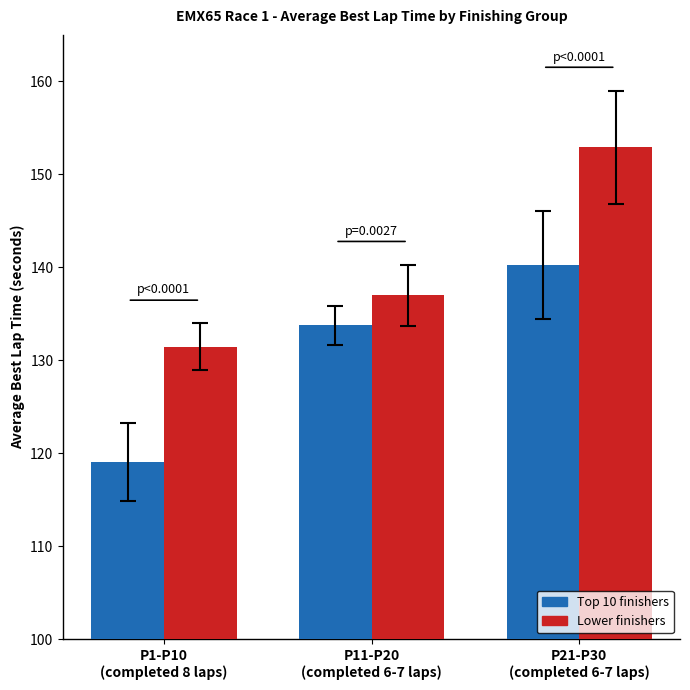

What is the smallest value displayed?

119.1